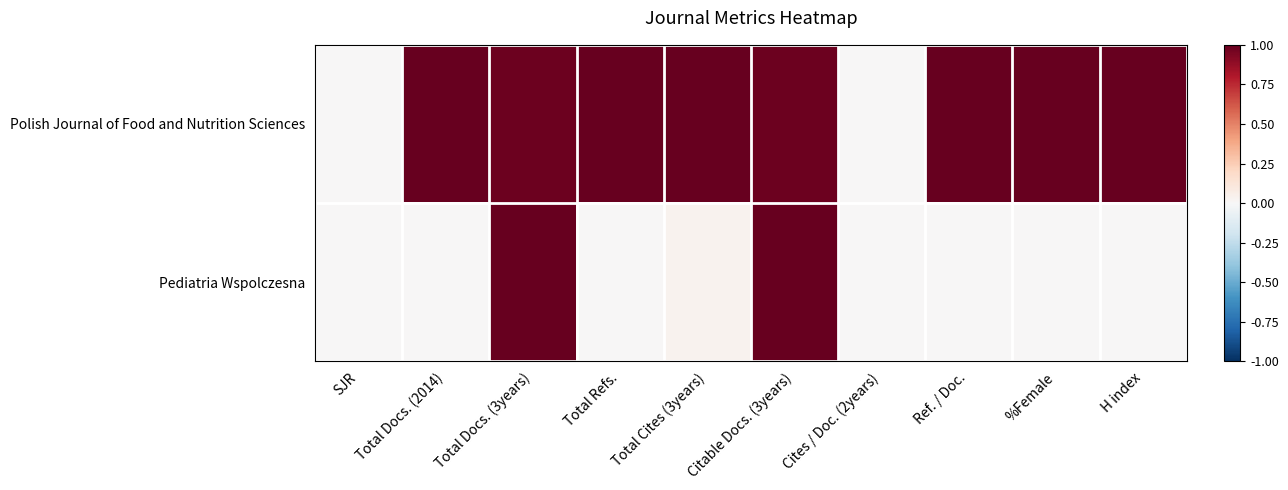

Reading right to left, transcribe all the data shown in this chart.

Polish Journal of Food and Nutrition Sciences: H index=1.0	%Female=1.0	Ref. / Doc.=1.0	Cites / Doc. (2years)=0.0	Citable Docs. (3years)=1.0	Total Cites (3years)=1.0	Total Refs.=1.0	Total Docs. (3years)=1.0	Total Docs. (2014)=1.0	SJR=0.0
Pediatria Wspolczesna: H index=0.0	%Female=0.0	Ref. / Doc.=0.0	Cites / Doc. (2years)=0.0	Citable Docs. (3years)=1.0	Total Cites (3years)=0.0	Total Refs.=0.0	Total Docs. (3years)=1.0	Total Docs. (2014)=0.0	SJR=0.0